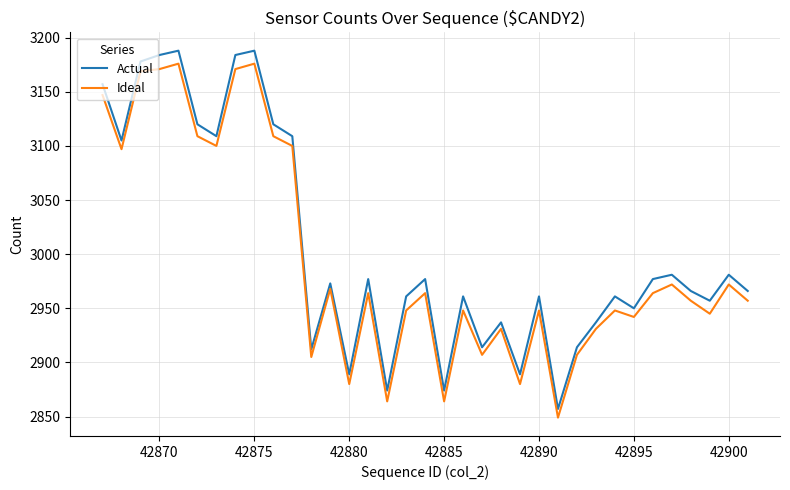

What is the lowest value of the Ideal series?

2849